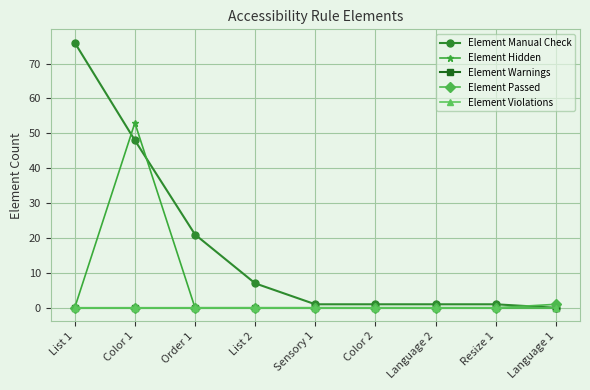

What is the maximum value shown in the chart?

76